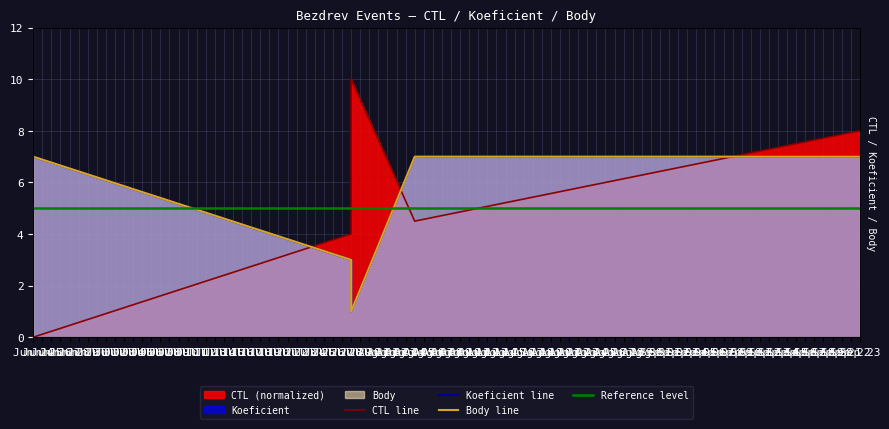

List the series in order of their peak value, highest first.

CTL, Koeficient, Body